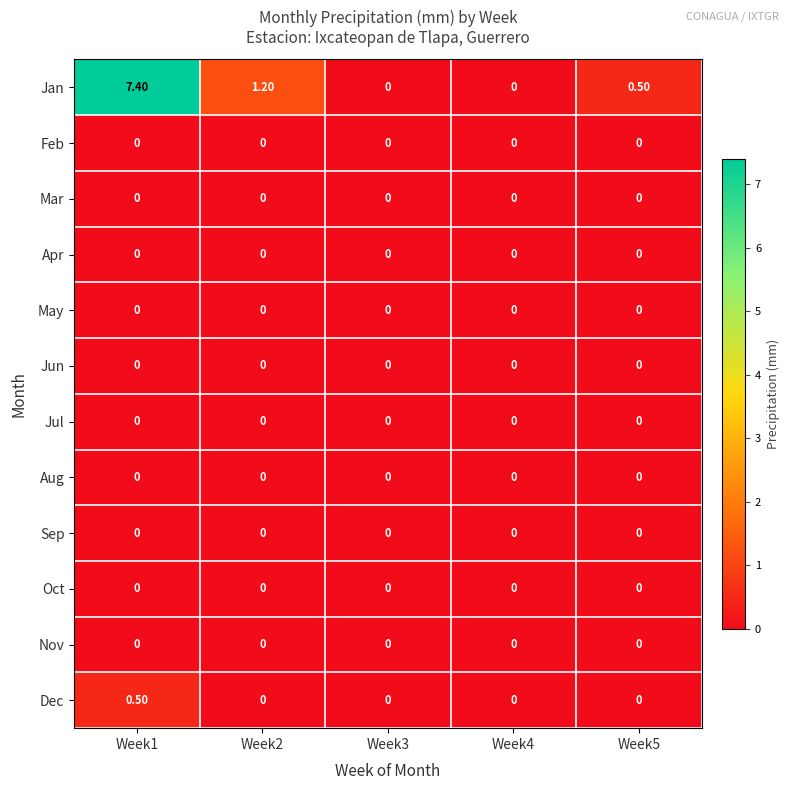

Between Week1 and Week2, which series saw the biggest shift?

Jan